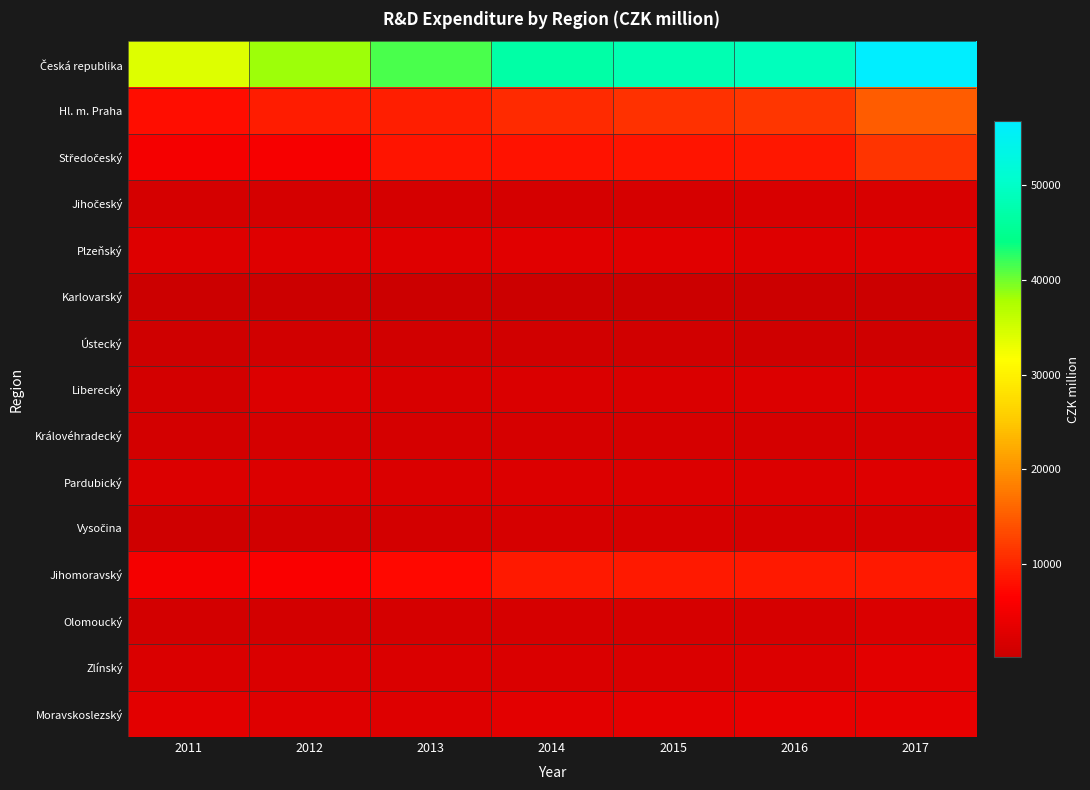

What is the spread (max minus min) of values at 2015?

47946.0